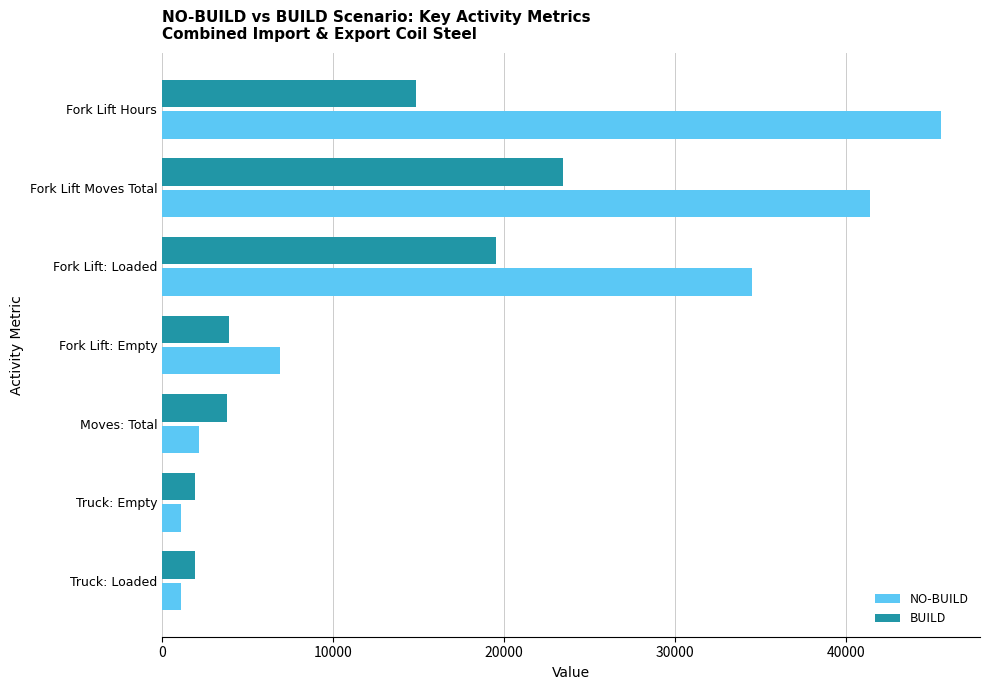

How many values in the NO-BUILD series are below 6905?

3